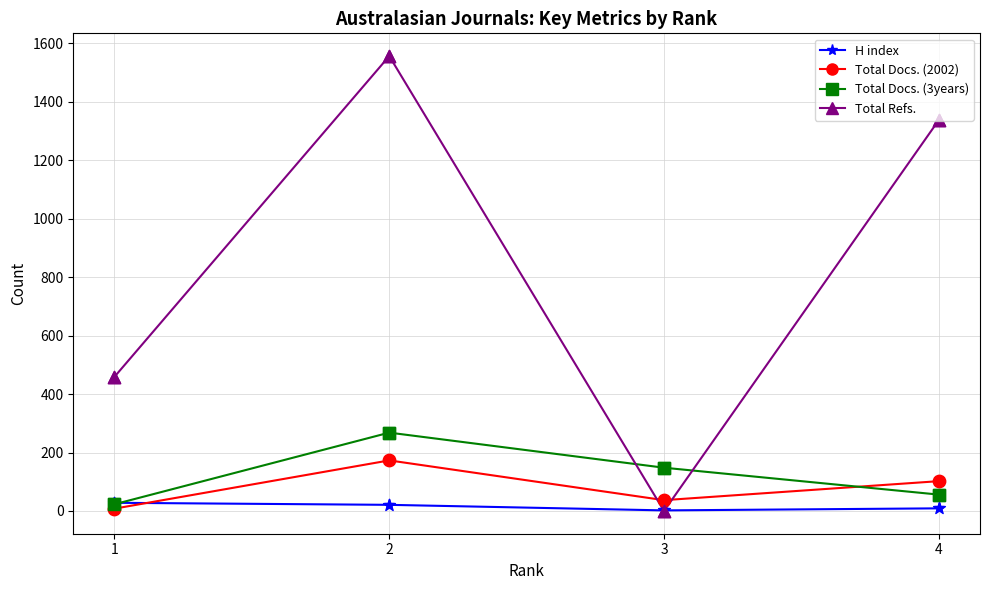

Which series changed the most between 2 and 3?

Total Refs.